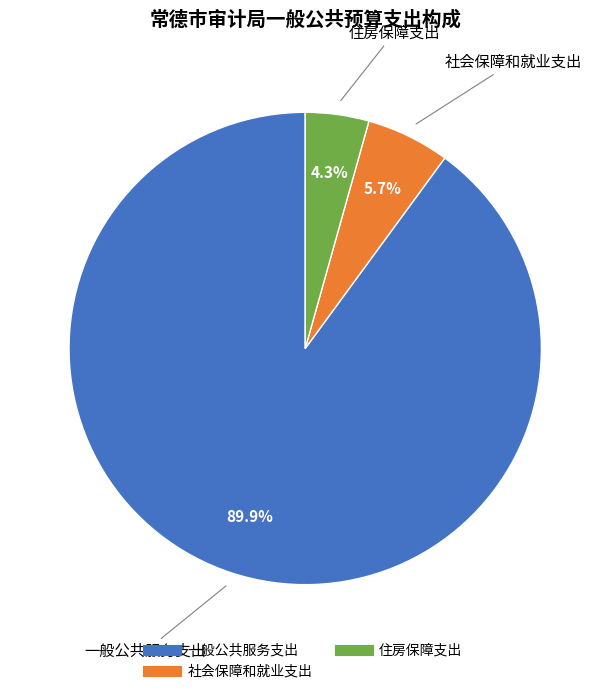

What percentage is NOT represented by 住房保障支出?

95.7%